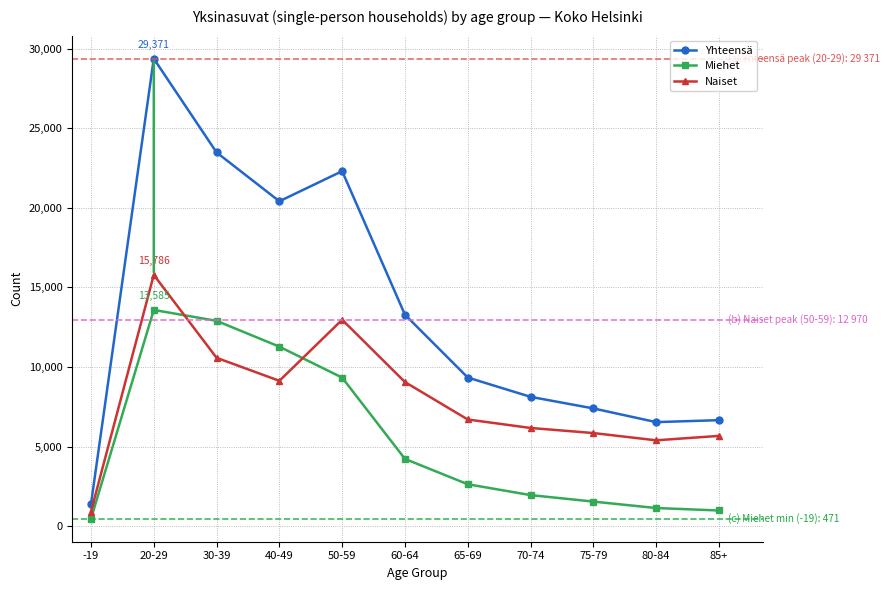

What is the average value of the Yhteensä series?

13483